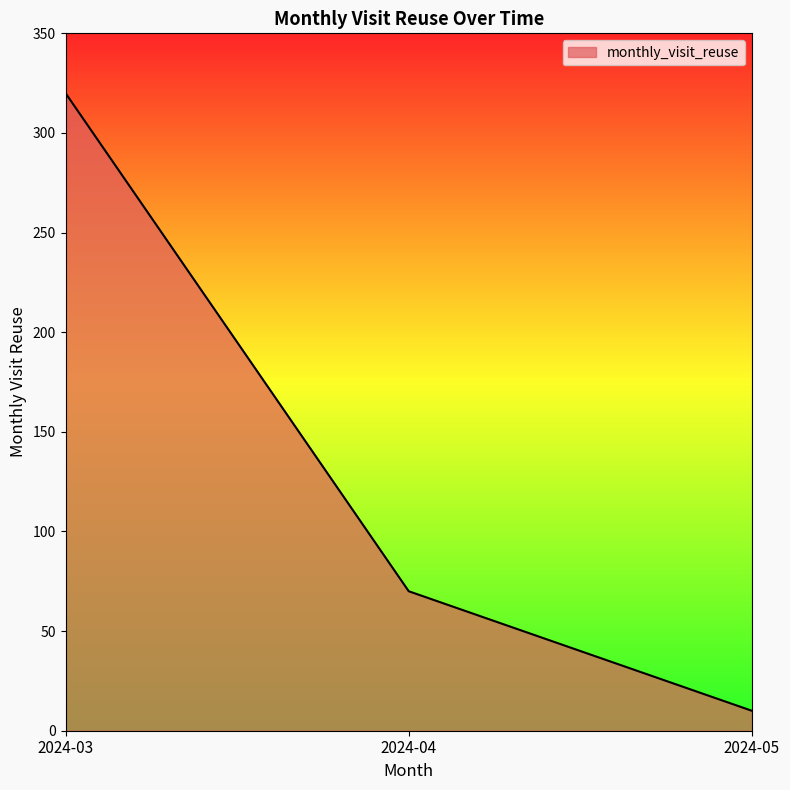

Between 2024-03 and 2024-05, which is larger?

2024-03